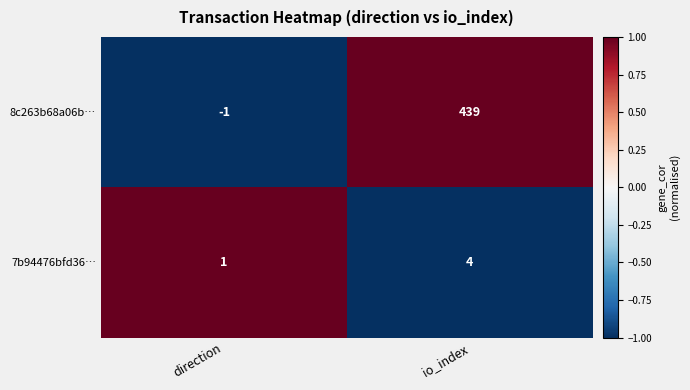

True or false: 7b94476bfd36… has a value of 0 at direction.

False